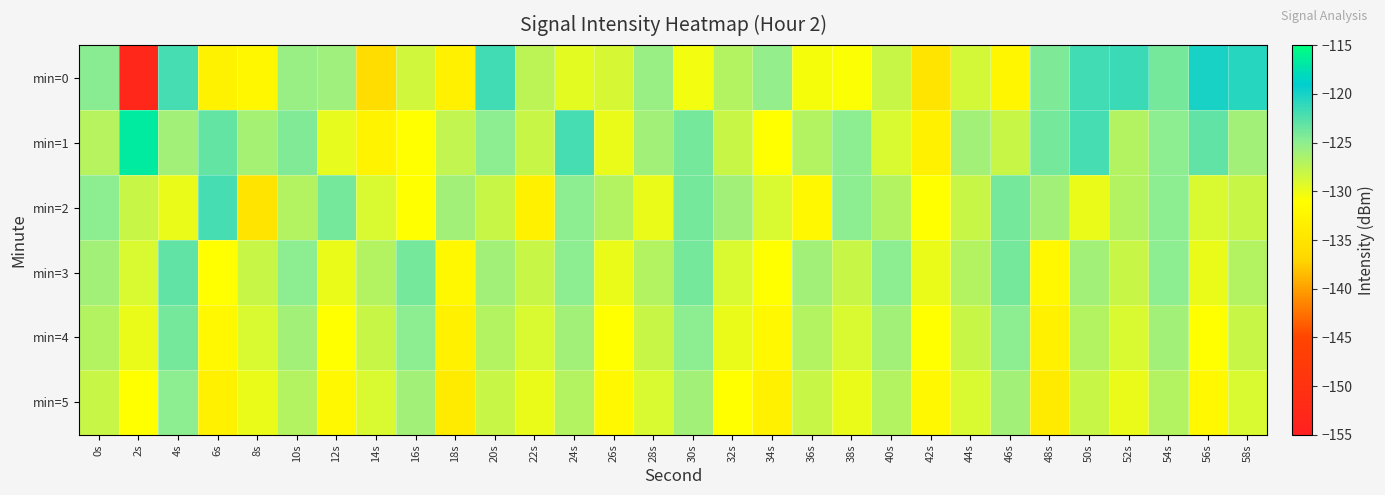

Reading right to left, list all the values displayed in this chart.

min=0: 58s=-120.7	56s=-120.1	54s=-124.0	52s=-121.5	50s=-121.8	48s=-124.3	46s=-132.3	44s=-128.7	42s=-134.9	40s=-128.0	38s=-130.8	36s=-130.6	34s=-125.2	32s=-126.9	30s=-130.3	28s=-125.5	26s=-128.8	24s=-129.7	22s=-127.5	20s=-121.8	18s=-133.1	16s=-128.5	14s=-136.0	12s=-125.9	10s=-125.6	8s=-132.2	6s=-133.0	4s=-122.0	2s=-152.8	0s=-124.8
min=1: 58s=-126.0	56s=-123.0	54s=-125.0	52s=-127.0	50s=-122.0	48s=-124.0	46s=-128.0	44s=-126.0	42s=-133.0	40s=-129.0	38s=-125.0	36s=-127.0	34s=-131.0	32s=-128.0	30s=-124.0	28s=-126.0	26s=-130.0	24s=-122.0	22s=-128.0	20s=-125.0	18s=-127.7	16s=-131.0	14s=-132.8	12s=-129.7	10s=-124.4	8s=-126.1	6s=-123.2	4s=-126.1	2s=-116.6	0s=-127.2
min=2: 58s=-128.0	56s=-129.0	54s=-125.0	52s=-127.0	50s=-130.0	48s=-126.0	46s=-124.0	44s=-128.0	42s=-131.0	40s=-127.0	38s=-125.0	36s=-132.0	34s=-129.0	32s=-126.0	30s=-124.0	28s=-130.0	26s=-127.0	24s=-125.0	22s=-133.0	20s=-128.0	18s=-126.0	16s=-131.0	14s=-129.0	12s=-124.0	10s=-127.0	8s=-135.0	6s=-122.0	4s=-130.0	2s=-128.0	0s=-125.0
min=3: 58s=-127.0	56s=-130.0	54s=-125.0	52s=-128.0	50s=-126.0	48s=-132.0	46s=-124.0	44s=-127.0	42s=-130.0	40s=-125.0	38s=-128.0	36s=-126.0	34s=-131.0	32s=-129.0	30s=-124.0	28s=-127.0	26s=-130.0	24s=-125.0	22s=-128.0	20s=-126.0	18s=-132.0	16s=-124.0	14s=-127.0	12s=-130.0	10s=-125.0	8s=-128.0	6s=-131.0	4s=-123.0	2s=-129.0	0s=-126.0
min=4: 58s=-128.0	56s=-131.0	54s=-126.0	52s=-129.0	50s=-127.0	48s=-133.0	46s=-125.0	44s=-128.0	42s=-131.0	40s=-126.0	38s=-129.0	36s=-127.0	34s=-132.0	32s=-130.0	30s=-125.0	28s=-128.0	26s=-131.0	24s=-126.0	22s=-129.0	20s=-127.0	18s=-133.0	16s=-125.0	14s=-128.0	12s=-131.0	10s=-126.0	8s=-129.0	6s=-132.0	4s=-124.0	2s=-130.0	0s=-127.0
min=5: 58s=-129.0	56s=-132.0	54s=-127.0	52s=-130.0	50s=-128.0	48s=-134.0	46s=-126.0	44s=-129.0	42s=-132.0	40s=-127.0	38s=-130.0	36s=-128.0	34s=-133.0	32s=-131.0	30s=-126.0	28s=-129.0	26s=-132.0	24s=-127.0	22s=-130.0	20s=-128.0	18s=-134.0	16s=-126.0	14s=-129.0	12s=-132.0	10s=-127.0	8s=-130.0	6s=-133.0	4s=-125.0	2s=-131.0	0s=-128.0